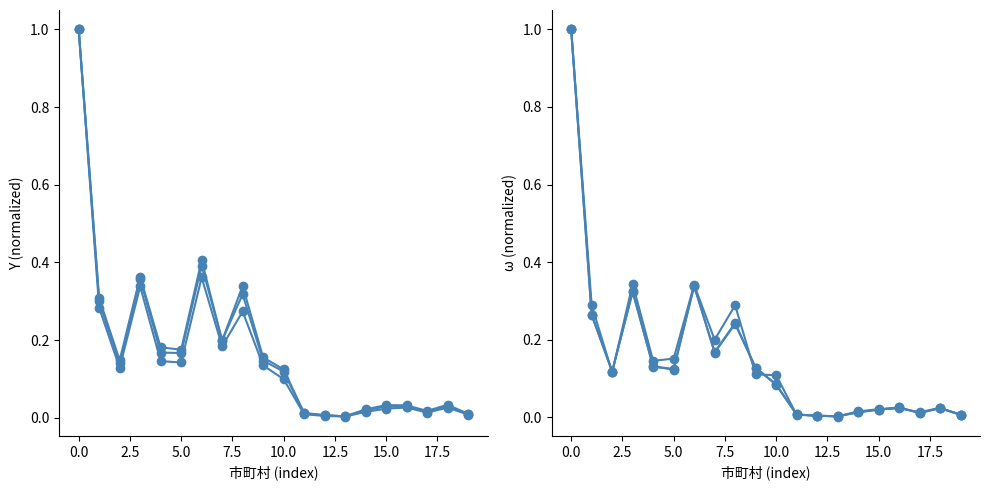

At how many categories does at least one series exceed 0?

20